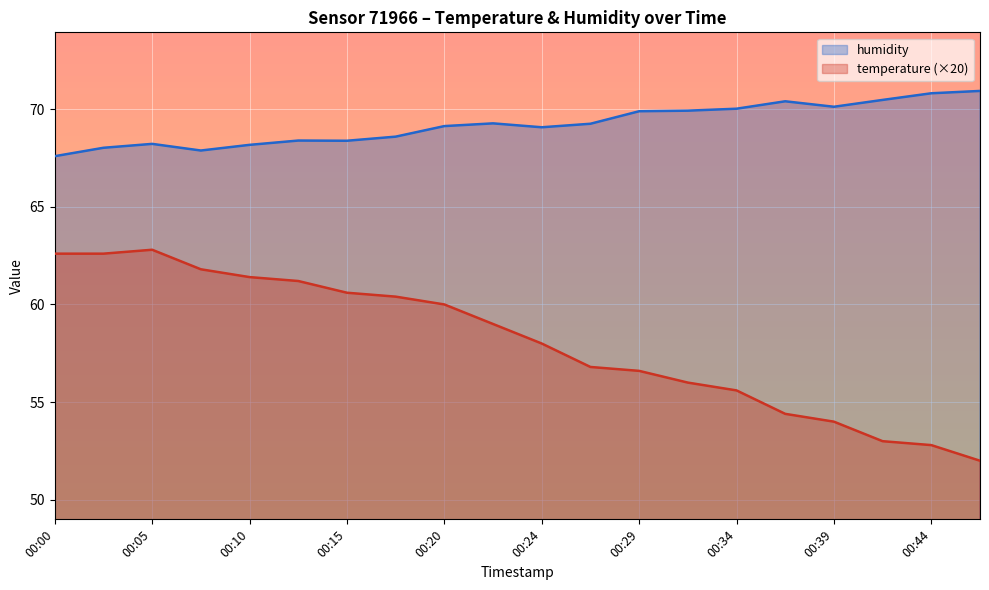

What is the average value of the humidity series?

69.2